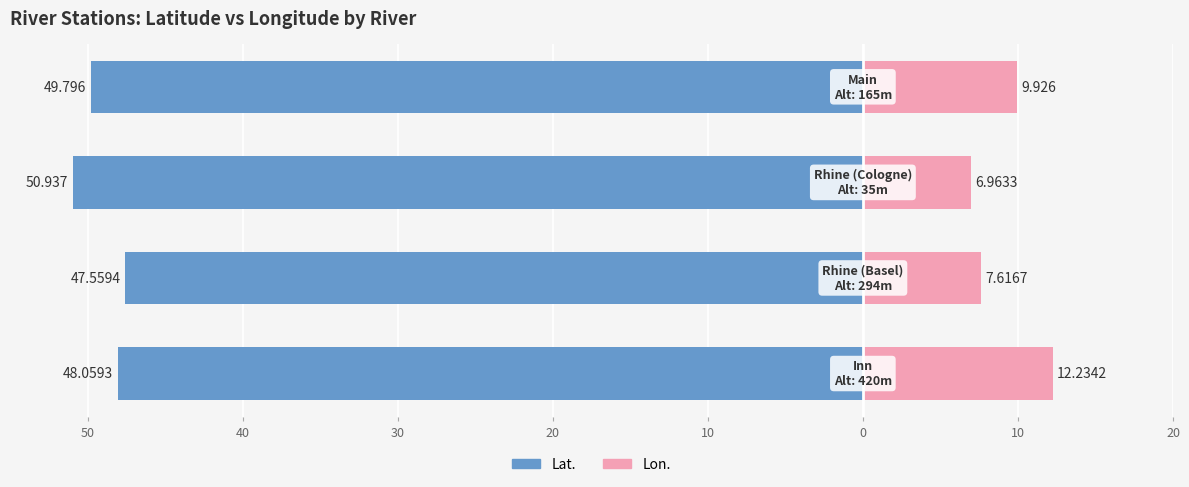

Are the bars grouped side by side (vs. stacked)?

Yes